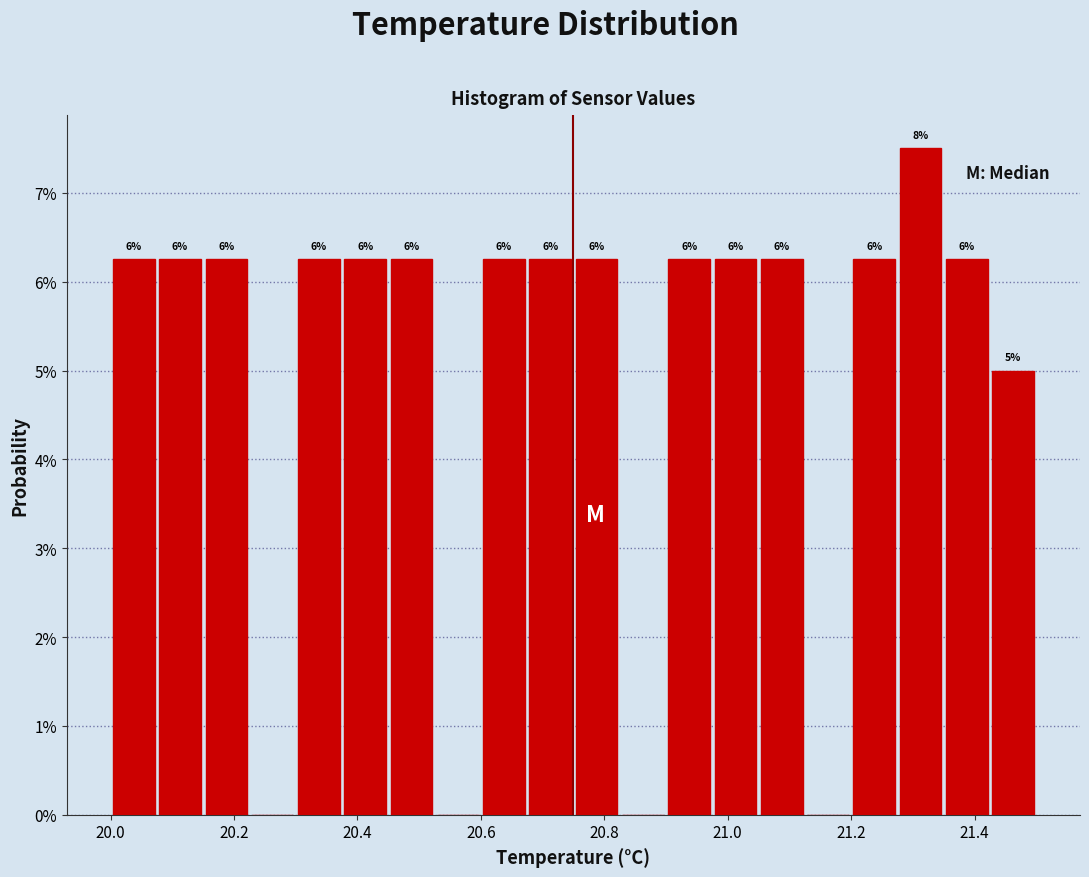

Read against the x-axis, roughly where is the centre of the tallest bar?

21.32